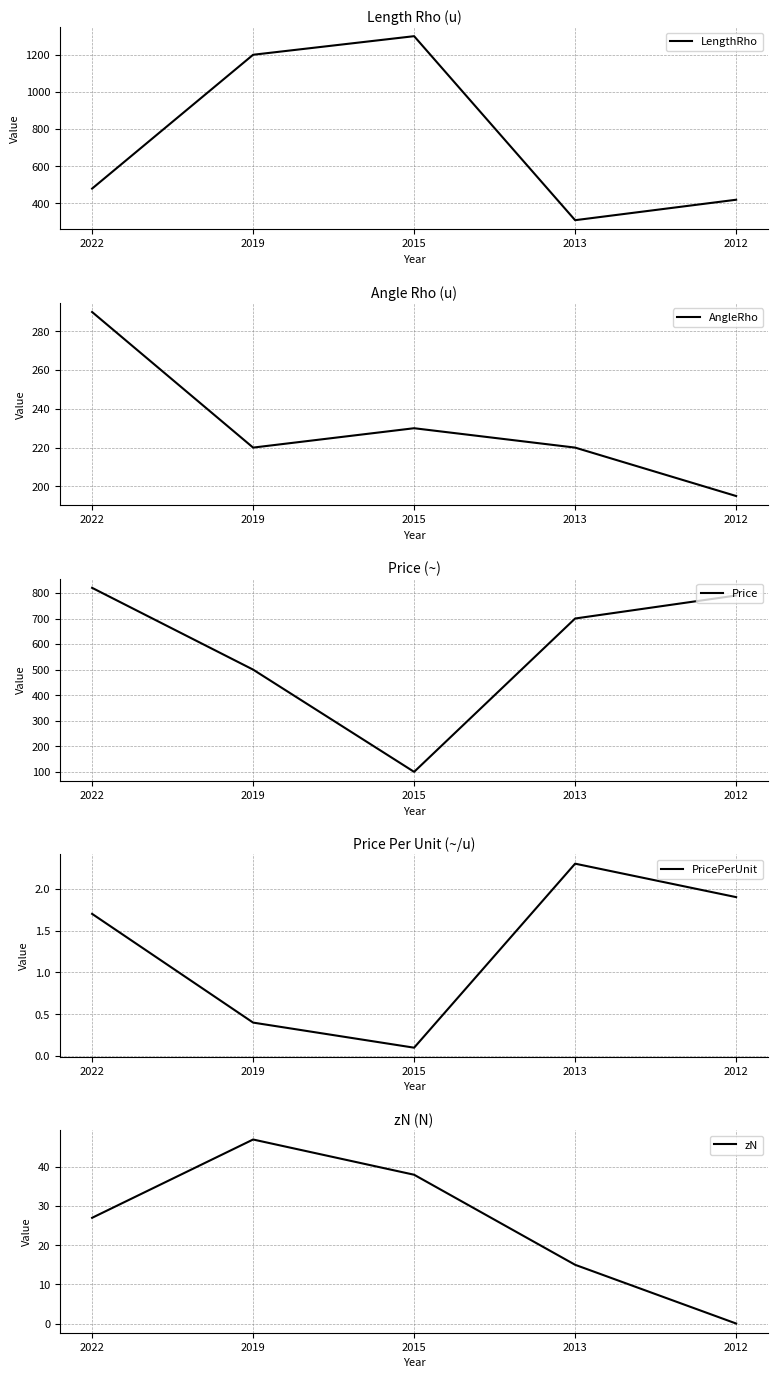

Between 2022 and 2015, which is larger?

2015